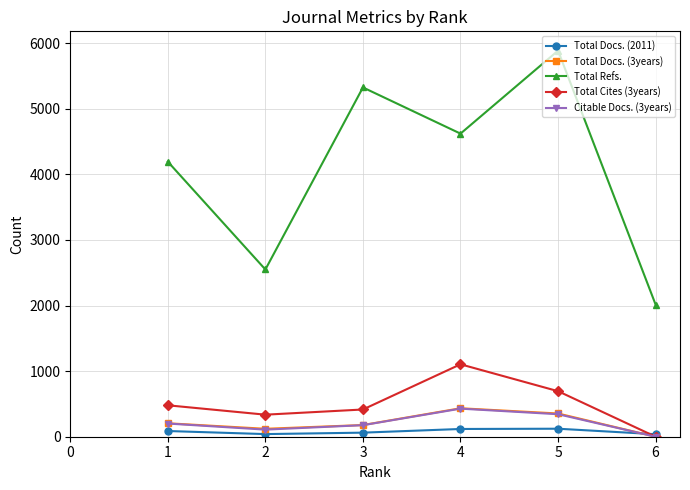

At which category is the sum across all series the highest?

5